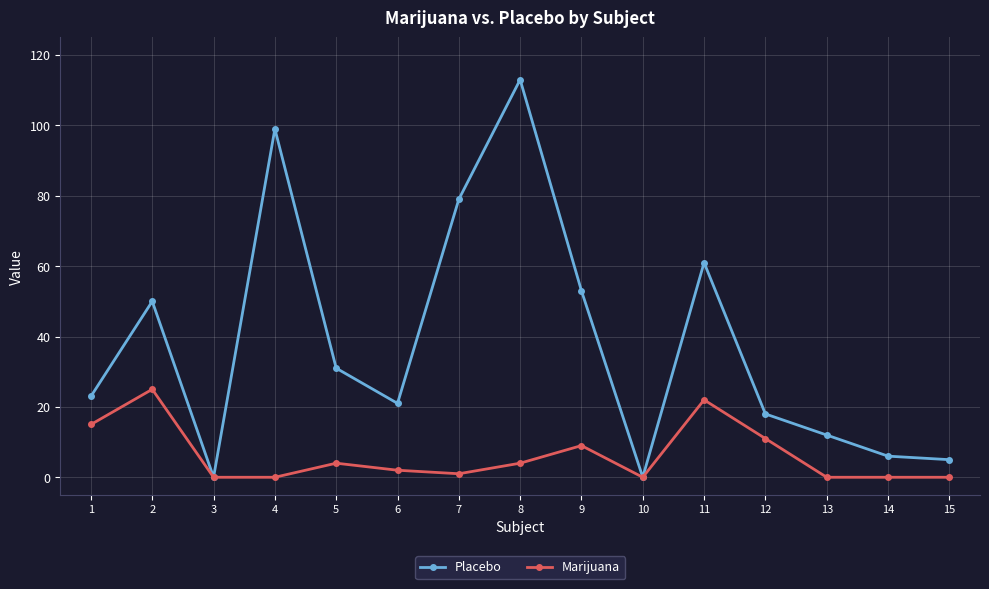

Where does the Marijuana series first go above 2?

1